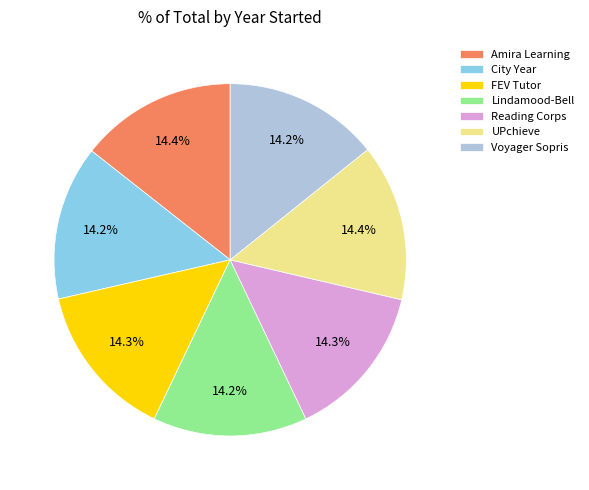

Approximately how many times larger is the value at UPchieve compared to Amira Learning?

1.0